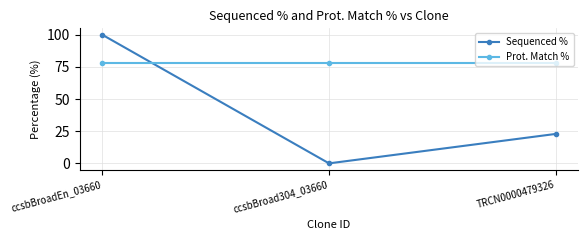

List the series in order of their overall mean, lowest first.

Sequenced %, Prot. Match %